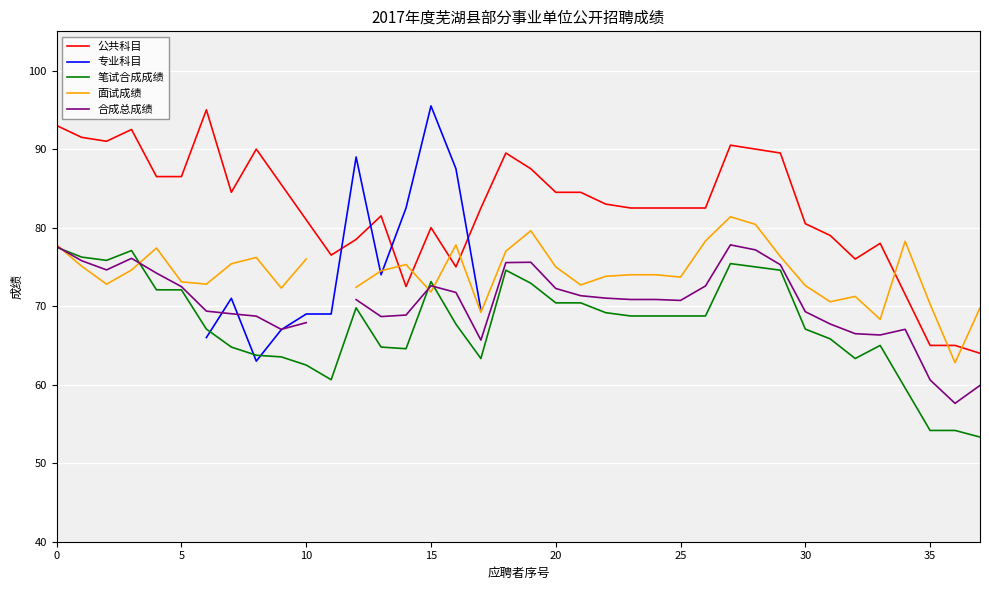

Count the number of categories in the chart.

38